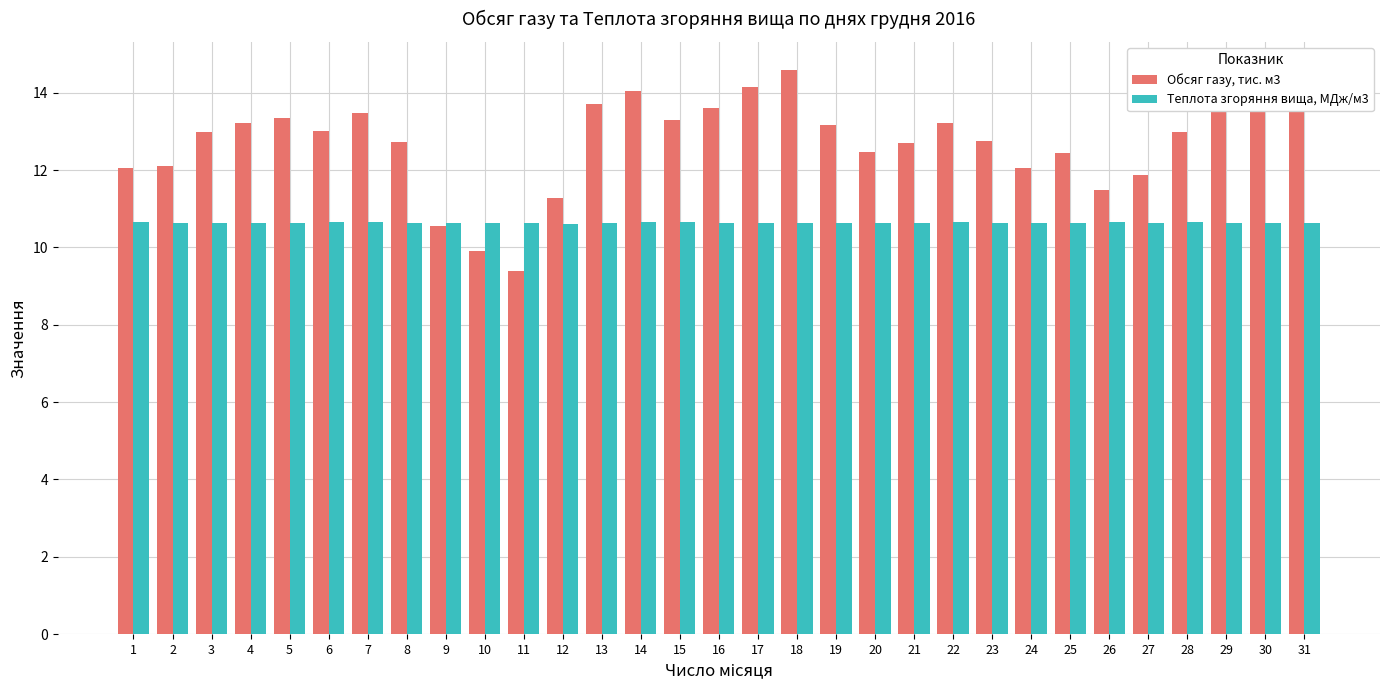

At 18, list the series in order from smallest to largest.

Теплота згоряння вища, МДж/м3, Обсяг газу, тис. м3